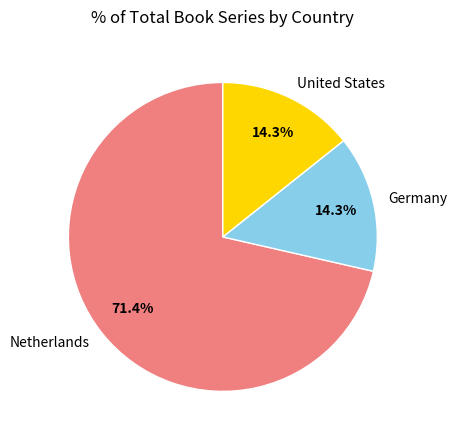

Which category accounts for the majority?

Netherlands